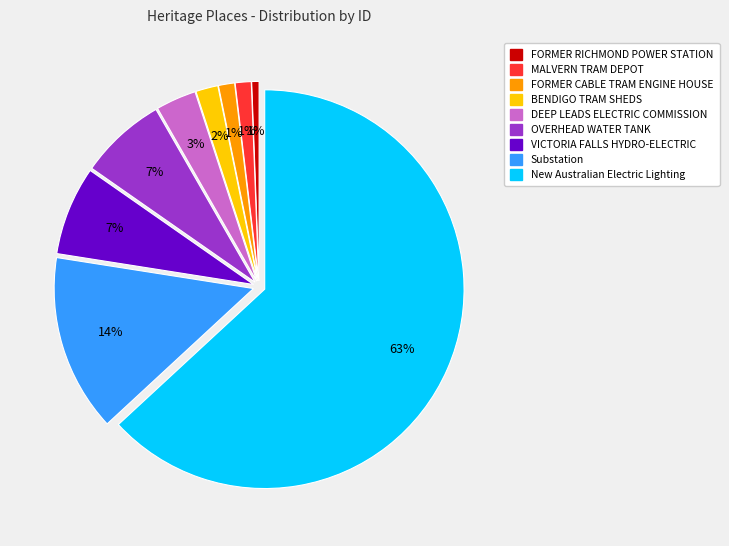

Which category has the biggest portion of the pie?

New Australian Electric Lighting